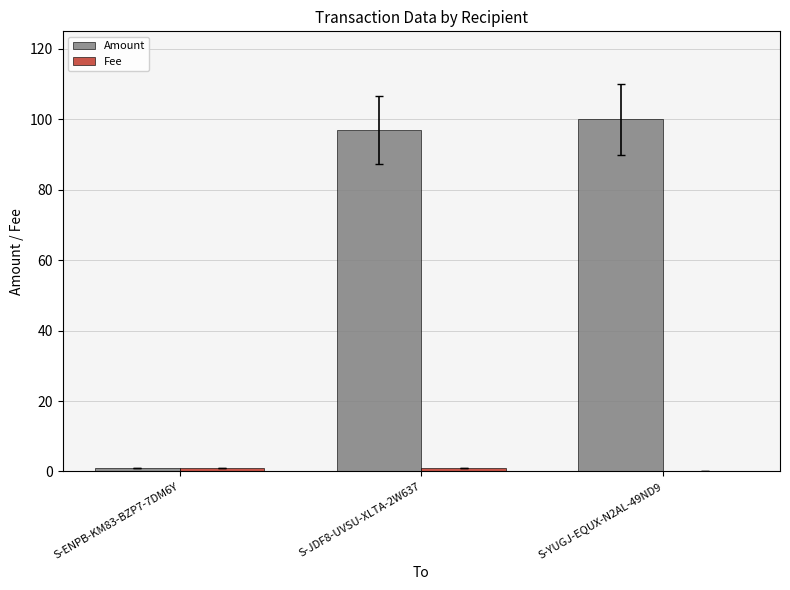

Which series changed the most between S-ENPB-KM83-BZP7-7DM6Y and S-YUGJ-EQUX-N2AL-49ND9?

Amount